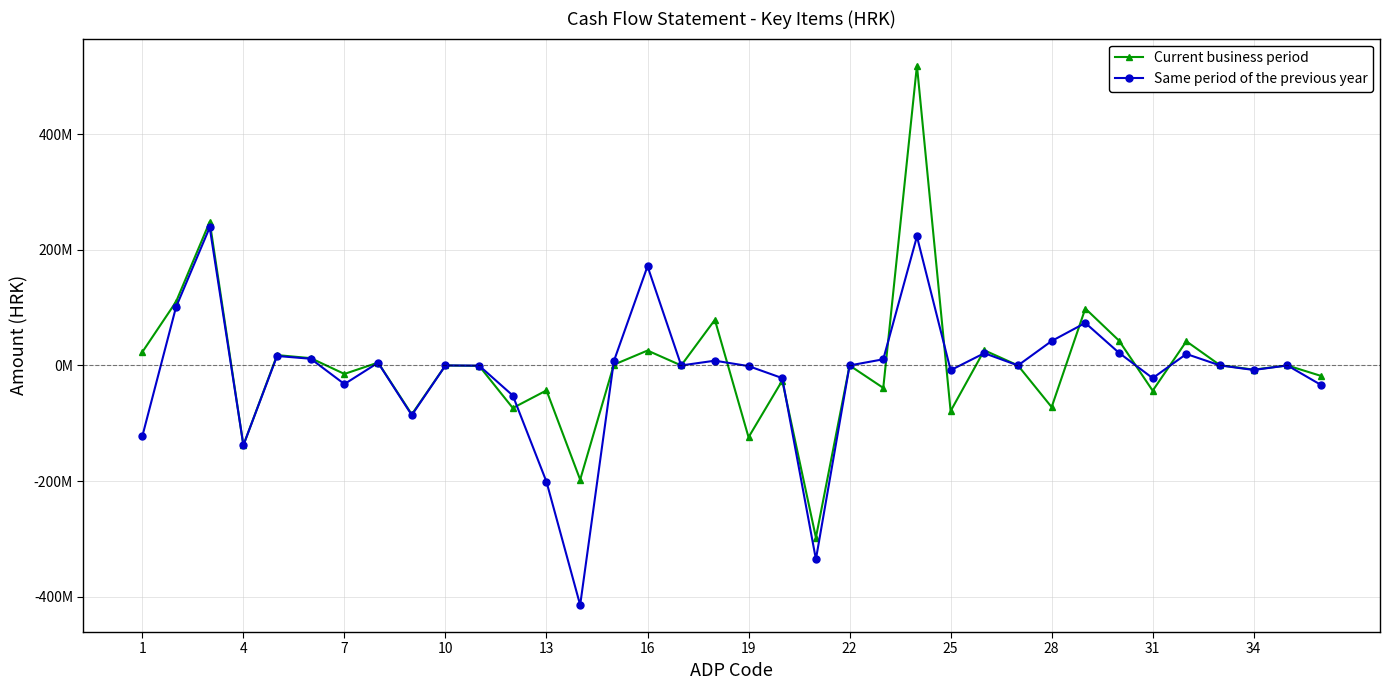

List the series in order of their peak value, highest first.

Current business period, Same period of the previous year